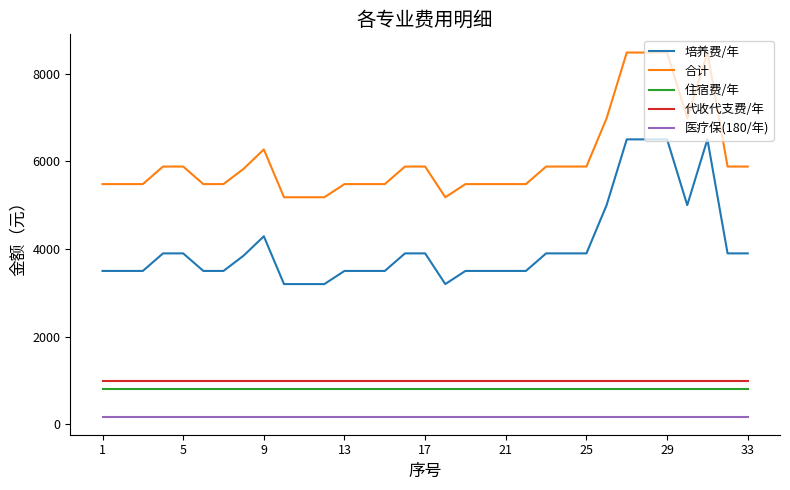

What is the maximum value for 合计?

8480